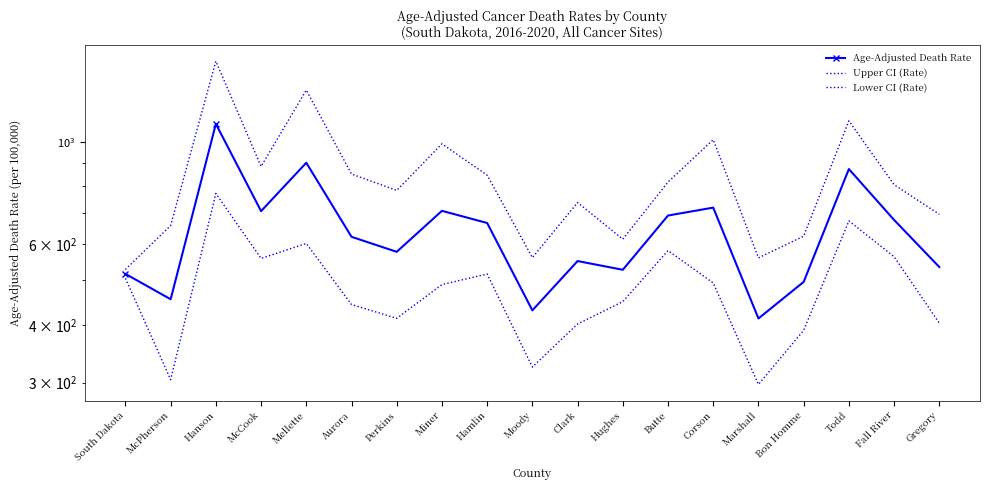

Which series has the widest spread of values?

Upper CI (Rate)